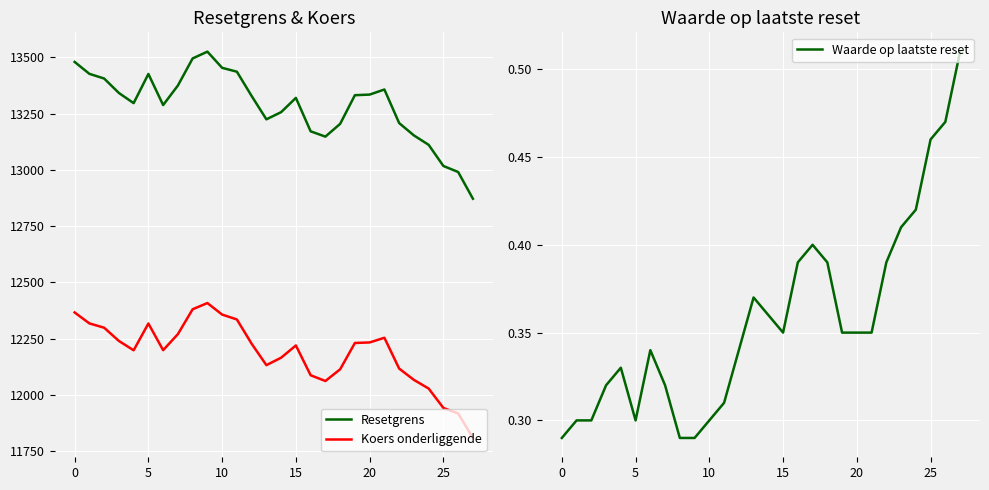

Reading right to left, transcribe all the data shown in this chart.

Resetgrens: 12871.5	12990.2	13016.8	13110.8	13152.7	13207.5	13356.6	13334.0	13331.3	13204.0	13147.3	13170.8	13319.4	13256.1	13224.1	13327.7	13435.7	13452.9	13524.8	13494.6	13374.2	13287.5	13425.6	13296.0	13341.2	13405.4	13426.2	13479.1
Koers onderliggende: 11808.7	11917.6	11942.0	12028.2	12066.7	12117.0	12253.8	12233.0	12230.6	12113.8	12061.7	12087.3	12219.6	12165.3	12132.2	12227.3	12335.1	12356.8	12408.0	12380.4	12270.0	12198.7	12317.1	12198.2	12239.6	12298.5	12317.6	12366.2
Waarde op laatste reset: 0.5	0.5	0.5	0.4	0.4	0.4	0.3	0.3	0.3	0.4	0.4	0.4	0.3	0.4	0.4	0.3	0.3	0.3	0.3	0.3	0.3	0.3	0.3	0.3	0.3	0.3	0.3	0.3